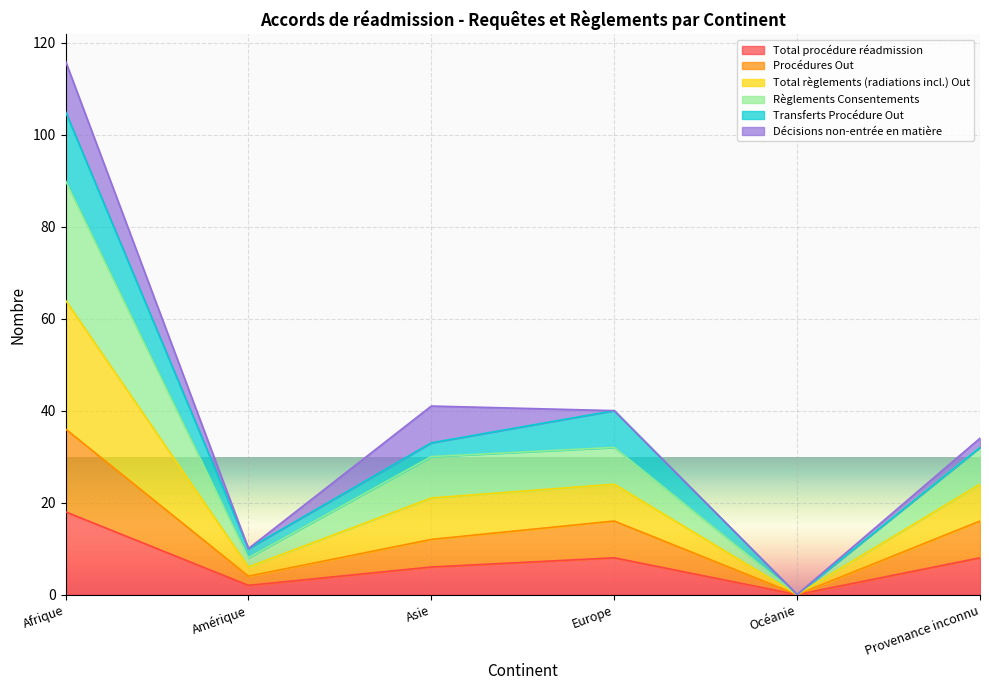

True or false: Règlements Consentements has a value of 18 at Asie.

False